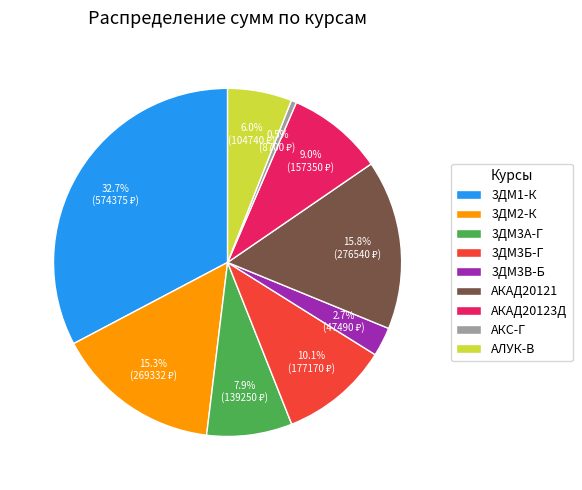

What is the largest slice in the pie chart?

3ДМ1-К